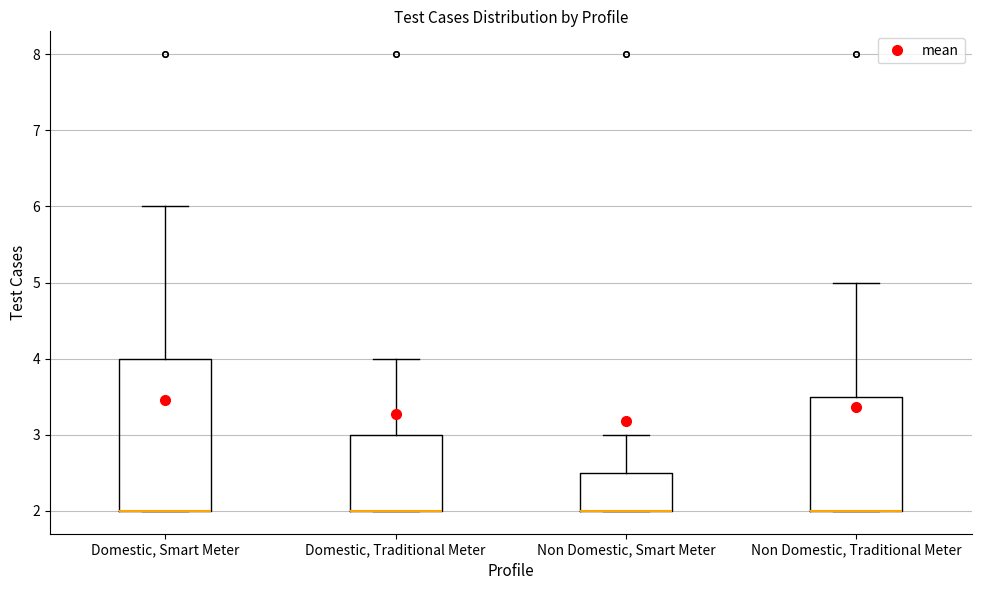

Which box is the tallest, from its lower edge to its upper edge?

Domestic, Smart Meter